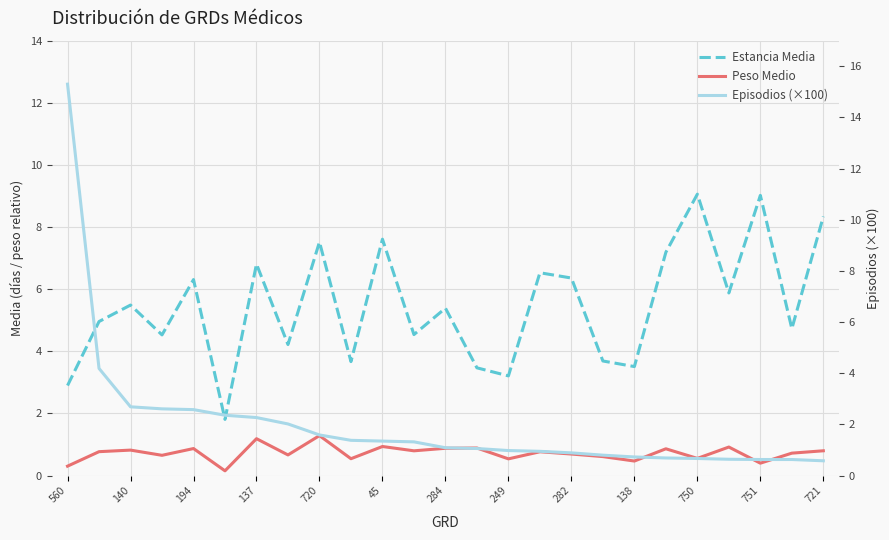

Which series has the widest spread of values?

Episodios (×100)